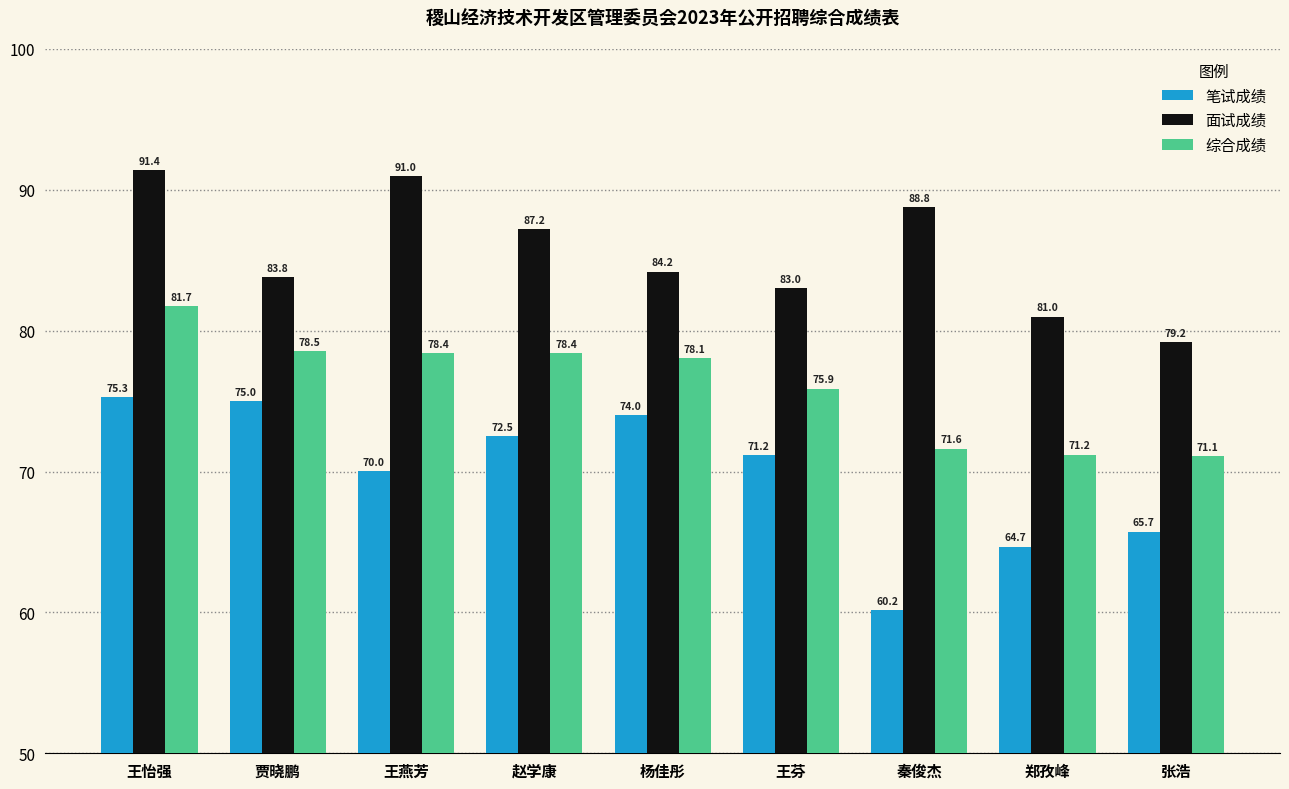

Which series has the largest total across all categories?

面试成绩